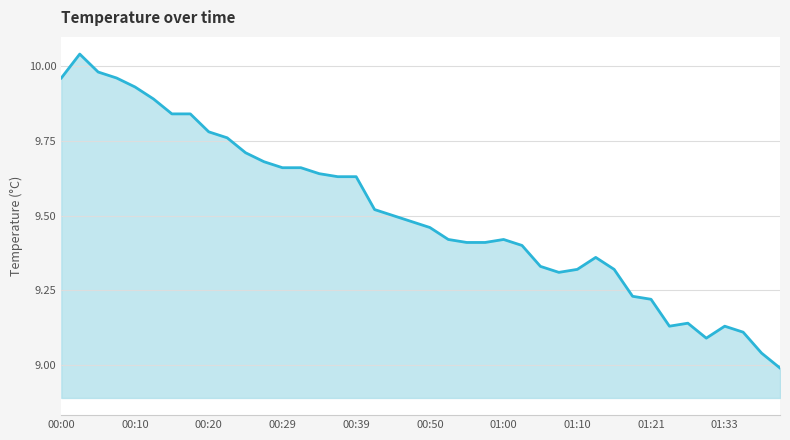

Count the number of categories in the chart.

40